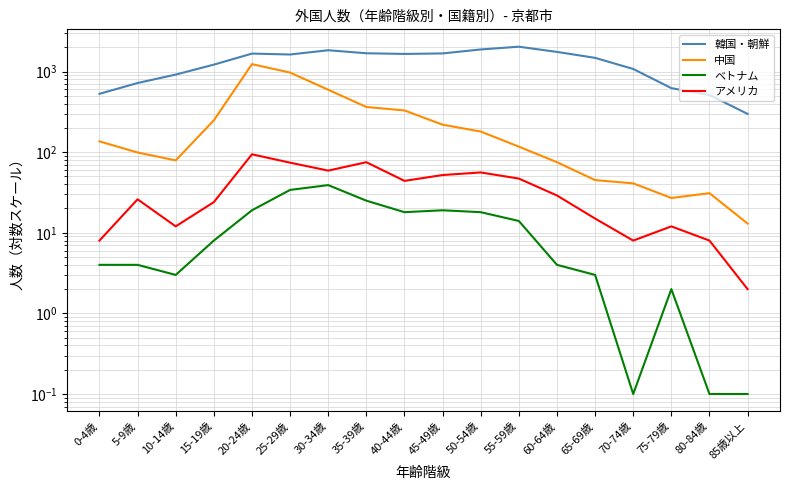

Which series changed the most between 40-44歳 and 80-84歳?

韓国・朝鮮